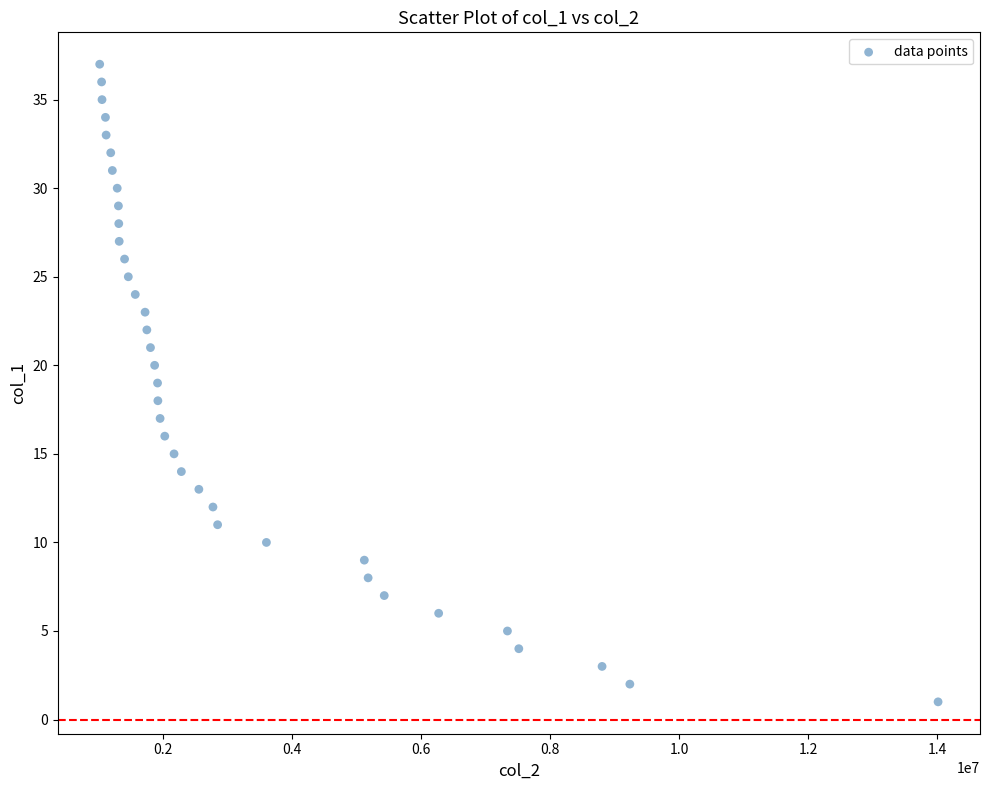

What is the range of Y values (max minus min)?

36